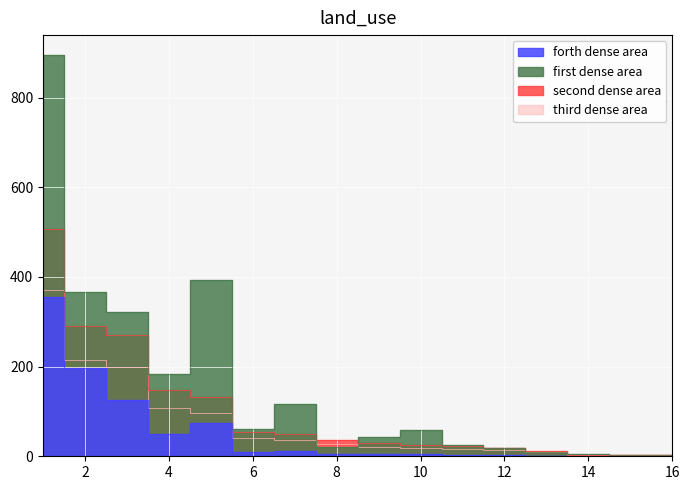

How many lines are shown in the chart?

4